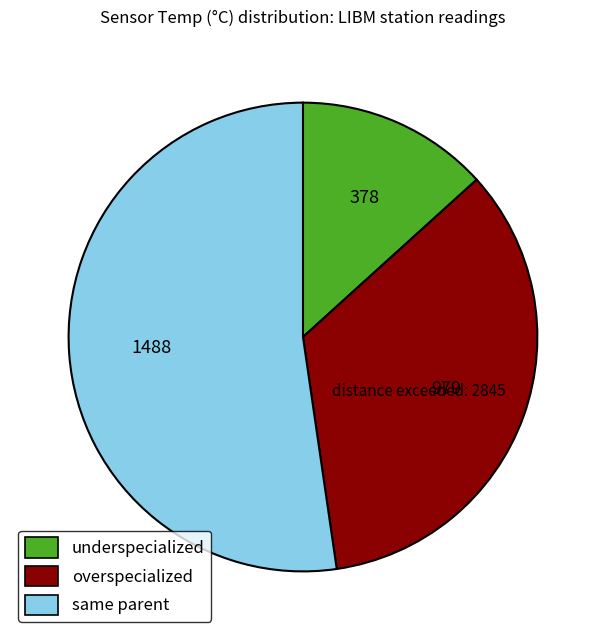

Between underspecialized and overspecialized, which is larger?

overspecialized